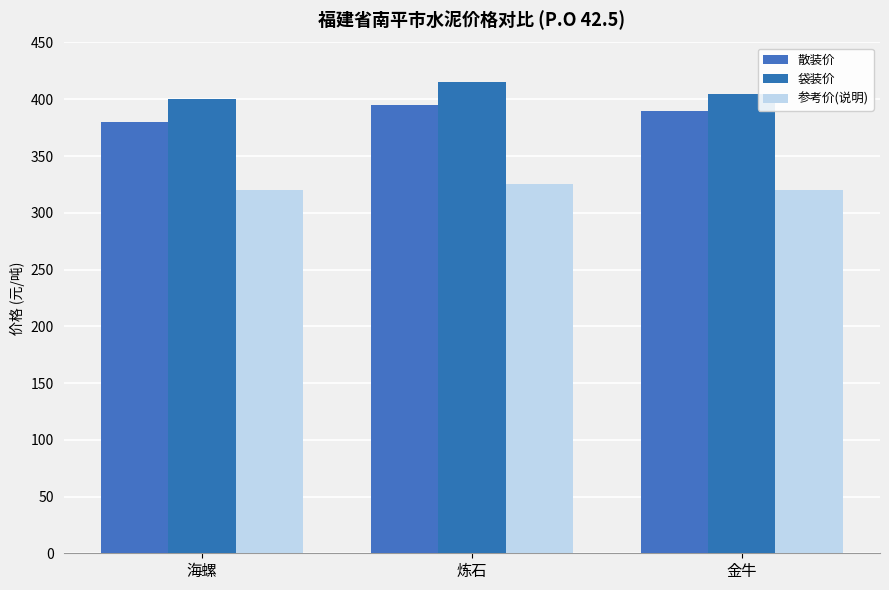

At how many categories does at least one series exceed 383?

3